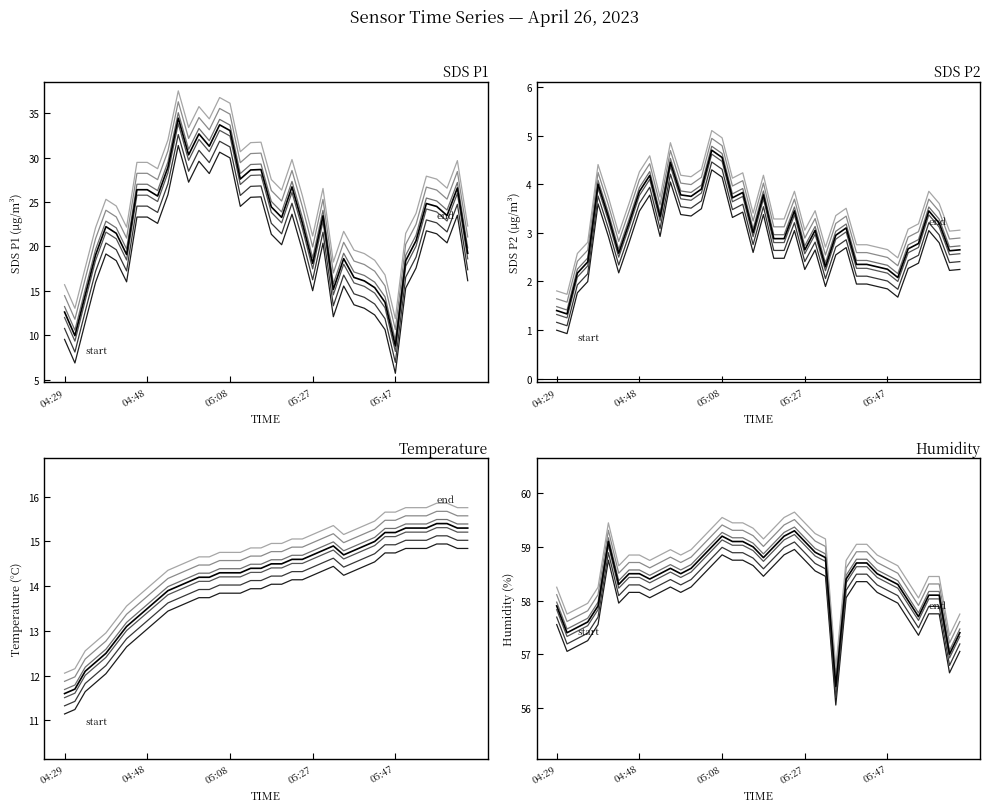

What position from the left is 04:48?

9